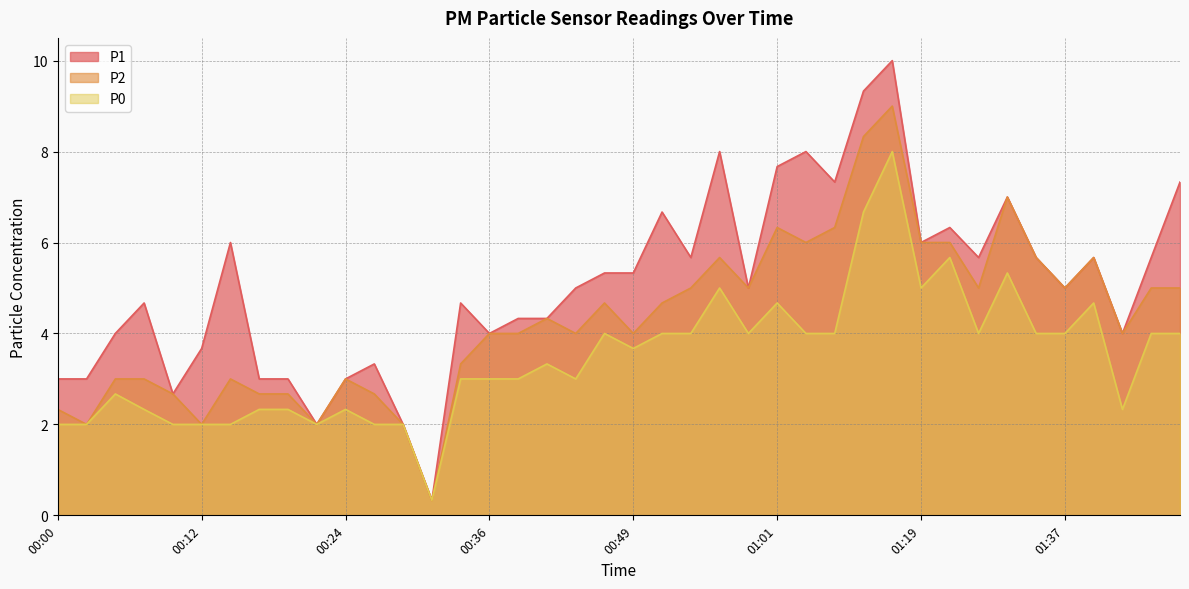

True or false: P0 and P1 cross at least once.

False